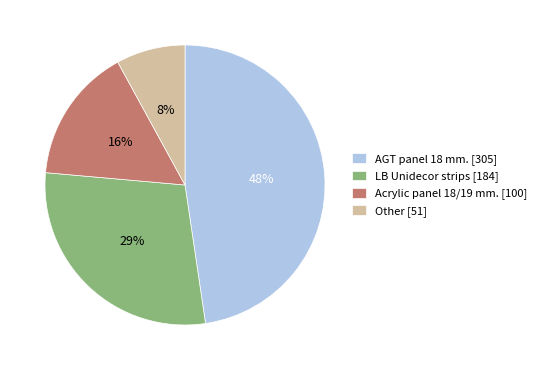

What is the largest slice in the pie chart?

AGT panel 18 mm. [305]